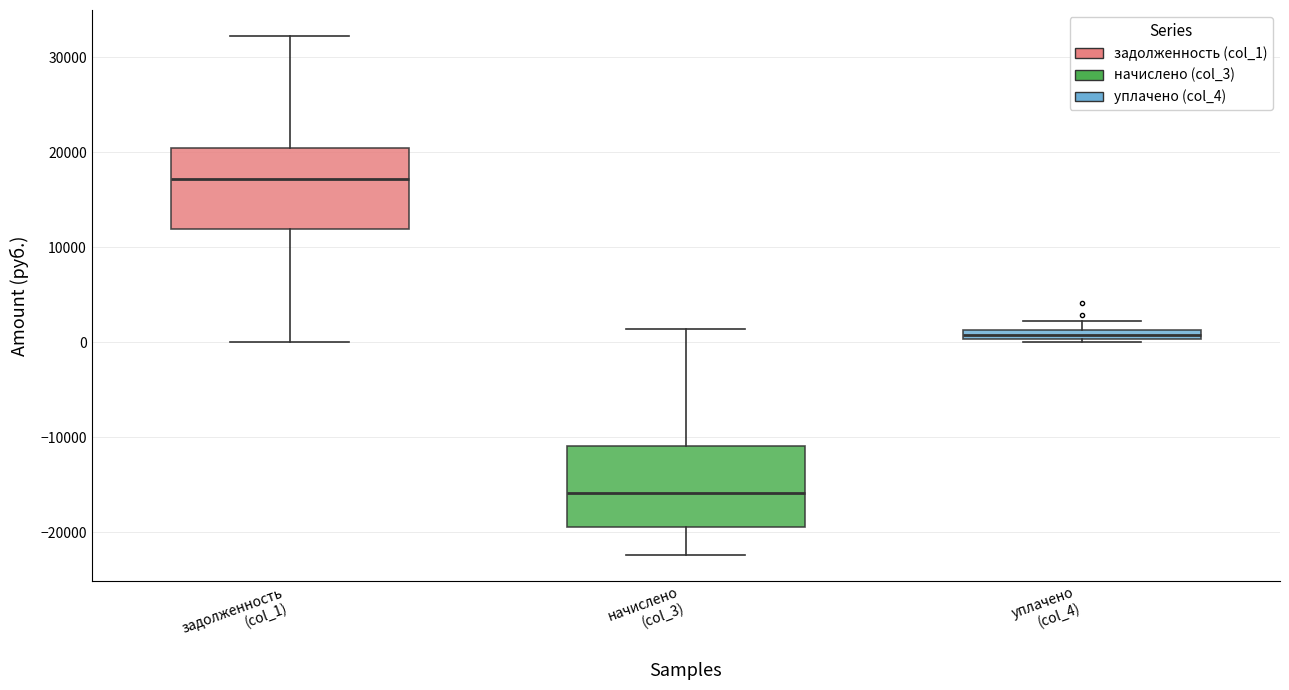

Which box's median line is the lowest?

начислено (col_3)